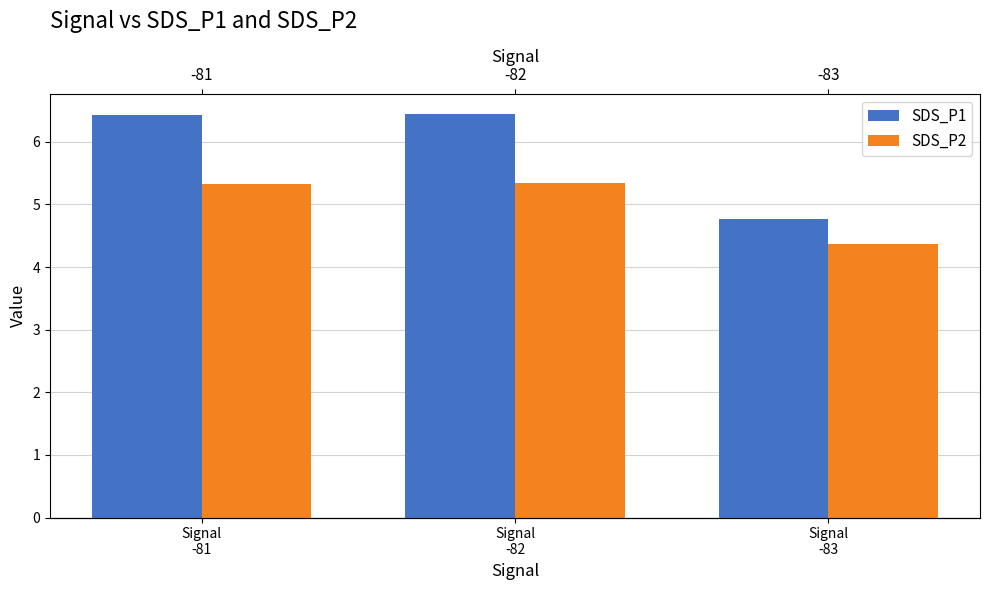

Is the value of SDS_P1 at Signal
-81 greater than the value of SDS_P2 at Signal
-81?

Yes